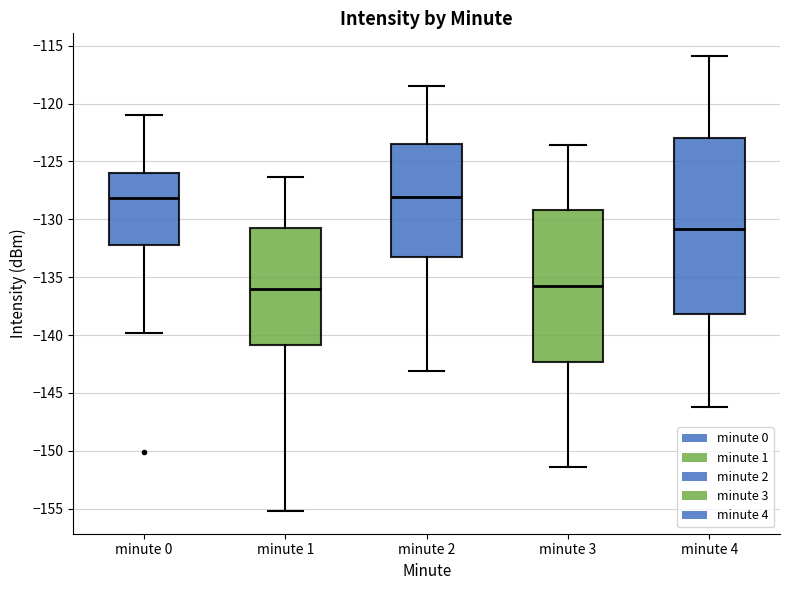

Which box is the tallest, from its lower edge to its upper edge?

minute 4